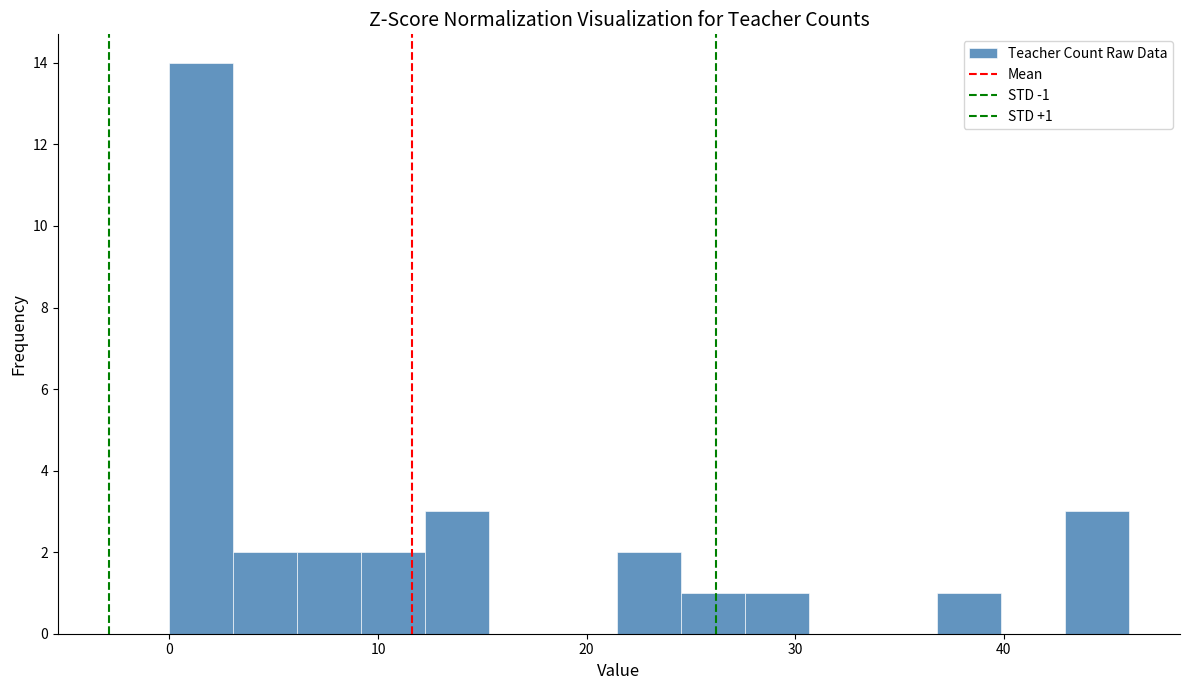

Read against the x-axis, roughly where is the centre of the tallest bar?

2